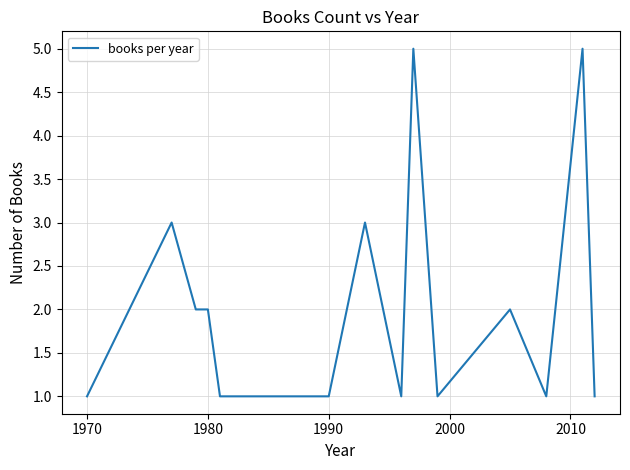

What is the maximum value shown in the chart?

5